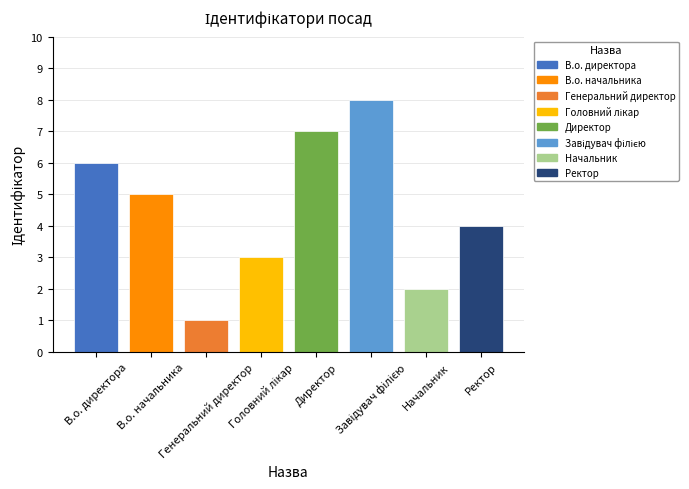

Approximately how many times larger is the value at Начальник compared to В.о. директора?

0.3